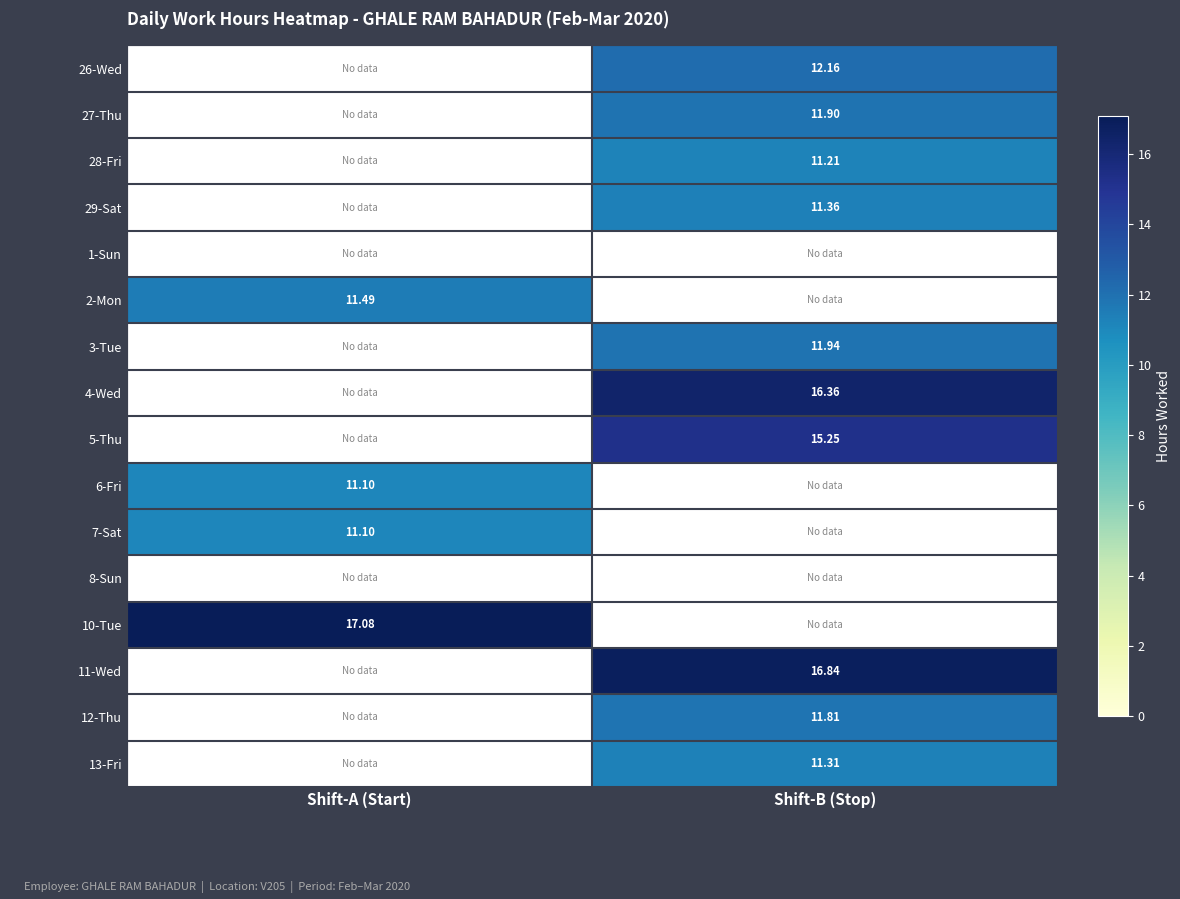

Is the value of 6-Fri at Shift-A (Start) greater than the value of 2-Mon at Shift-A (Start)?

No